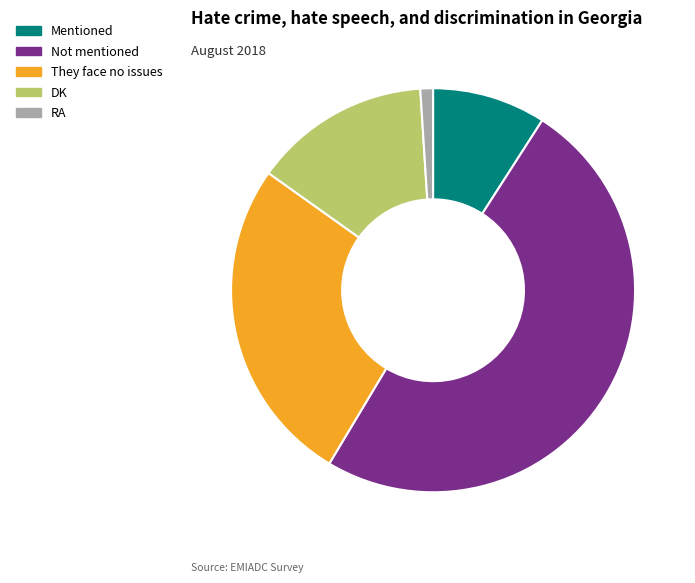

Count the number of slices in the pie.

5